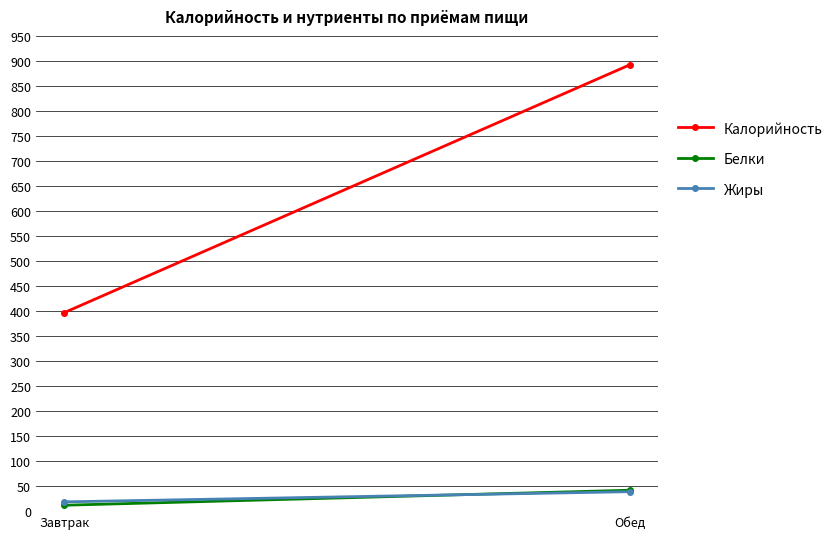

Reading right to left, what are all the values shown in this chart?

Калорийность: 892.0	396.7
Белки: 41.8	11.8
Жиры: 38.9	18.6